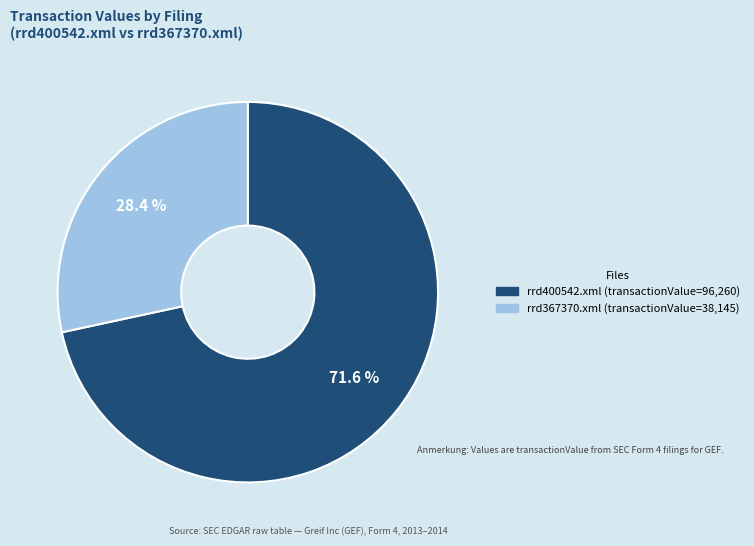

How many segments does this pie chart have?

2